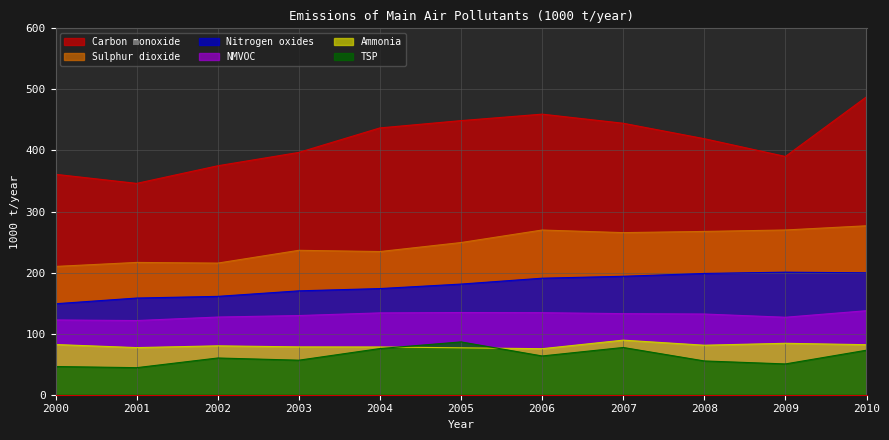

Is it true that Sulphur dioxide equals 139.8 at 2008?

False